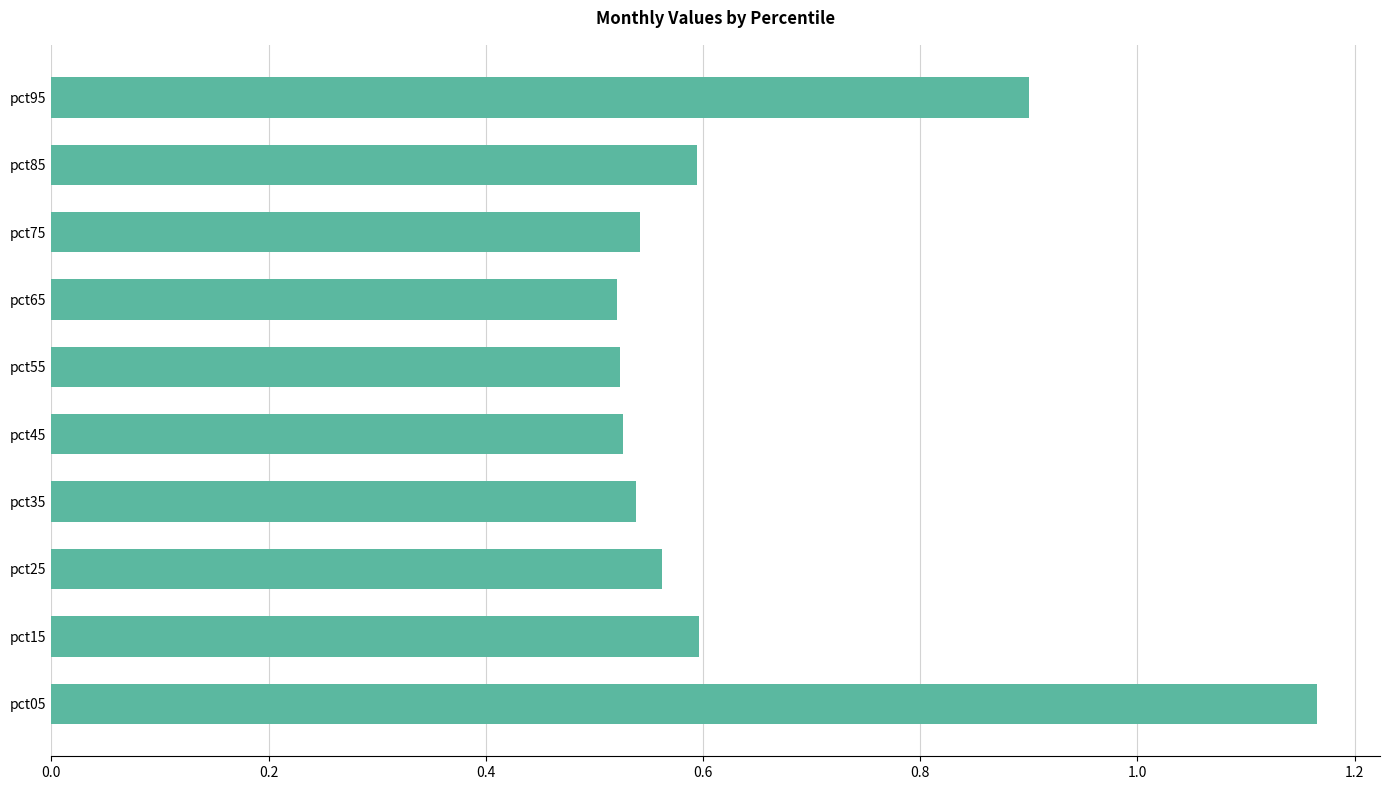

How many values are between 0 and 1?

9